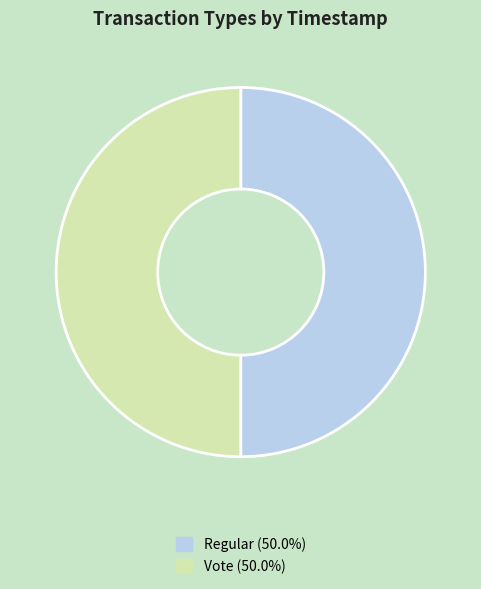

Is the sum of Vote (50.0%) and Regular (50.0%) greater than half?

Yes